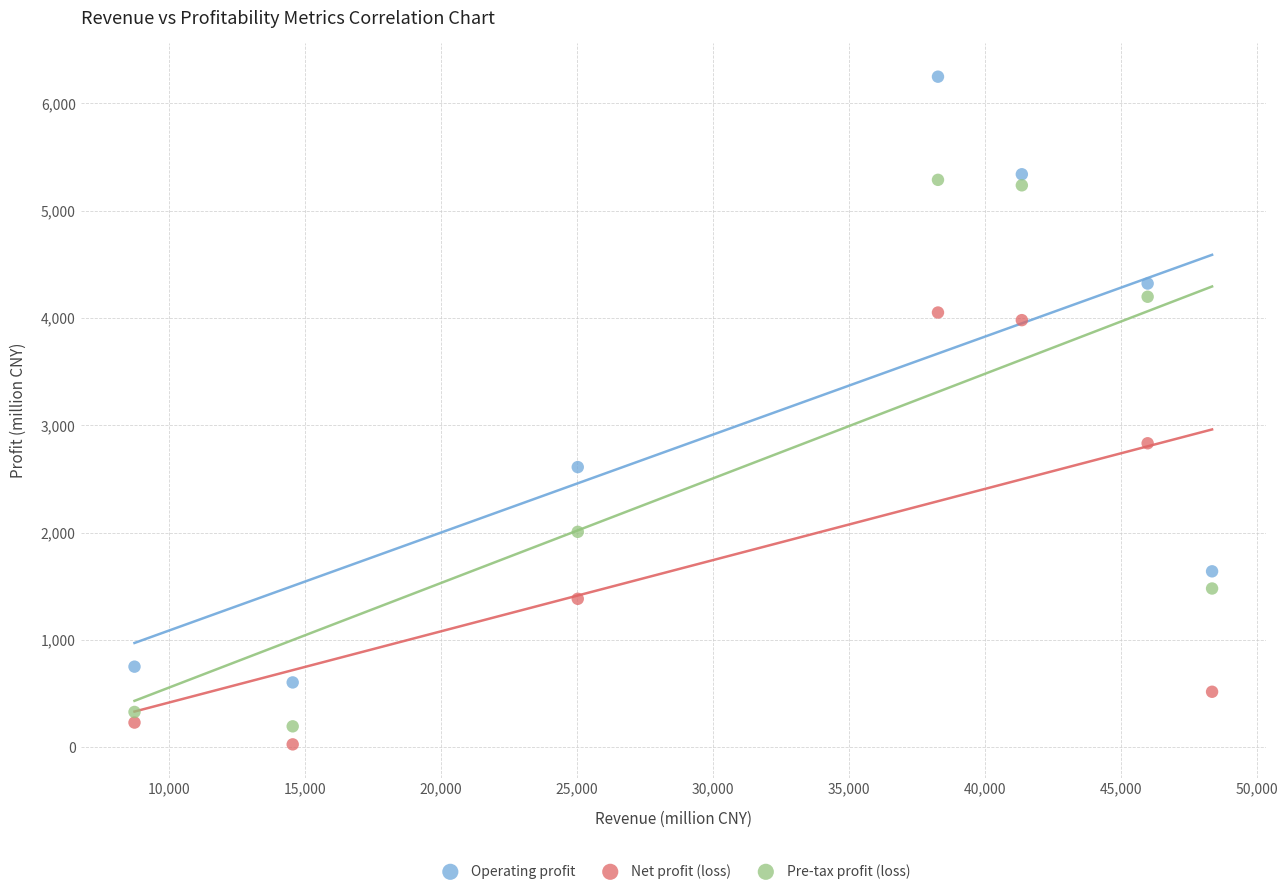

Across all data points, what is the range of X values (max minus min)?

39604